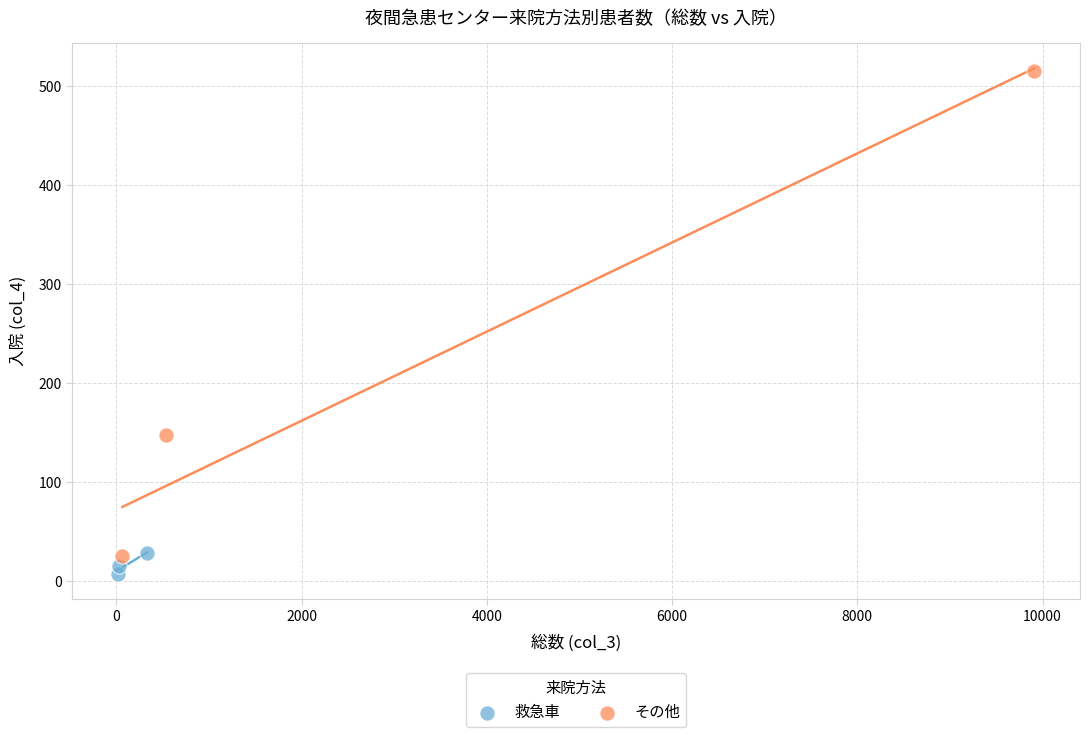

Which series has the largest Y range (max minus min)?

その他